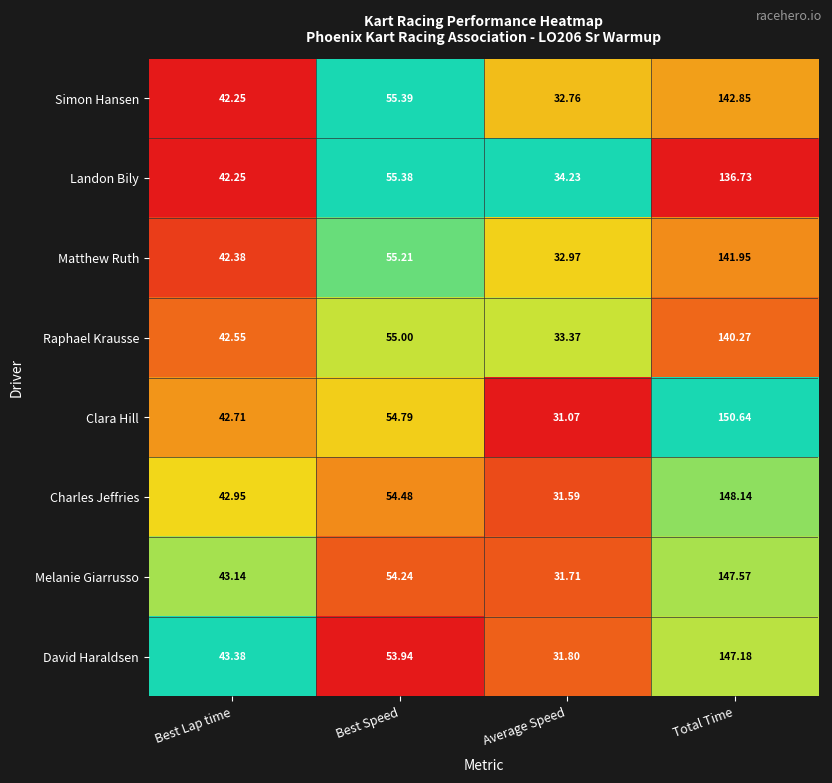

Which series has the largest range (max minus min)?

Clara Hill